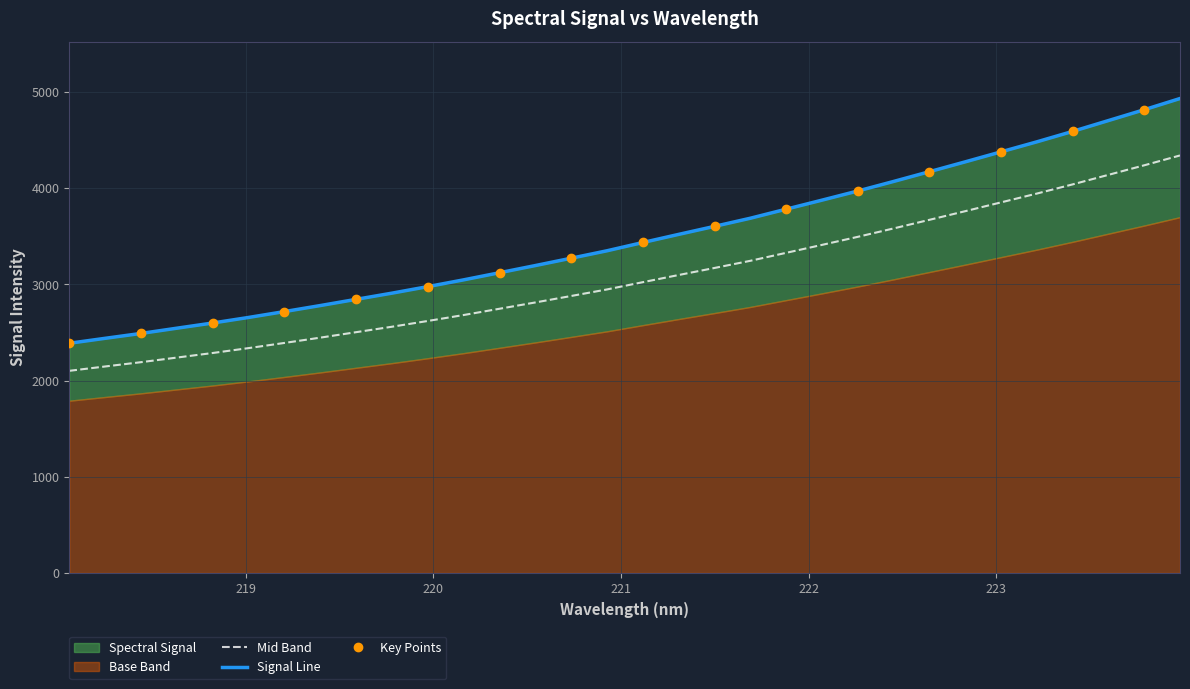

Which category has the highest value across all series?

223.9802